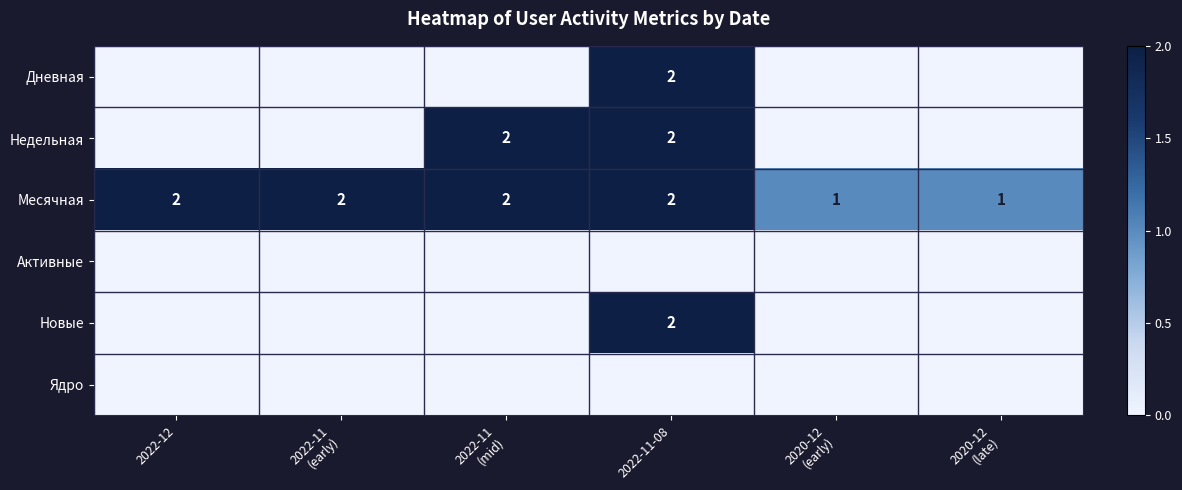

The Новые series shows 2 at 2022-11-08. True or false?

True